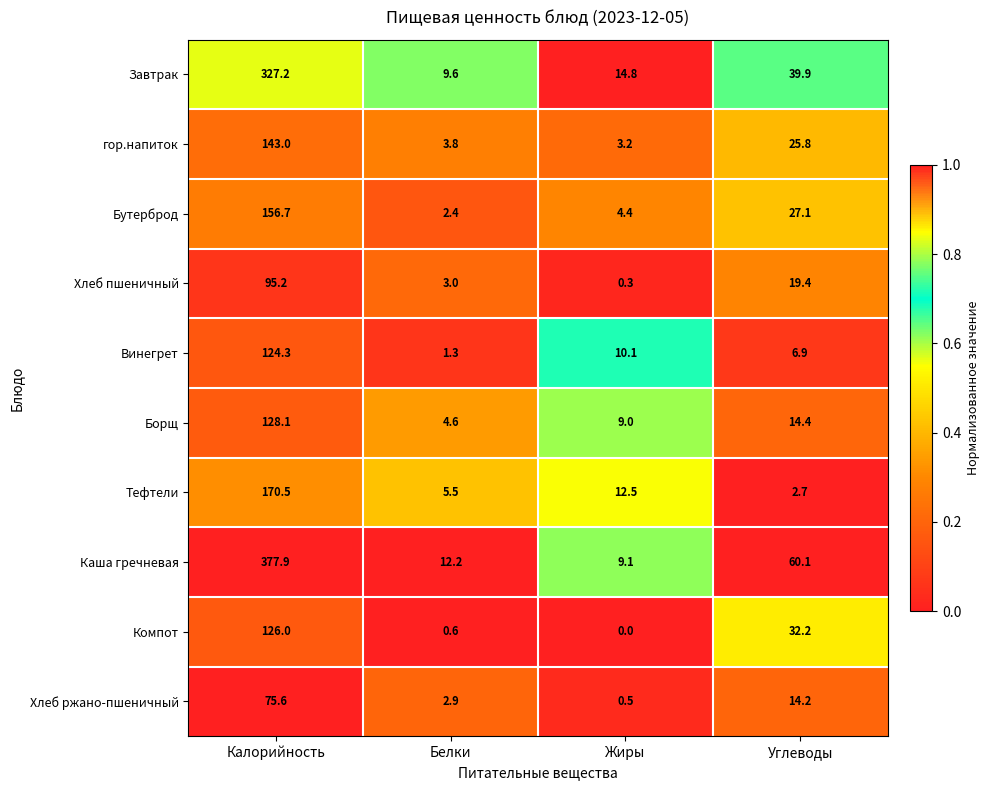

Between Калорийность and Жиры, which series saw the biggest shift?

Каша гречневая